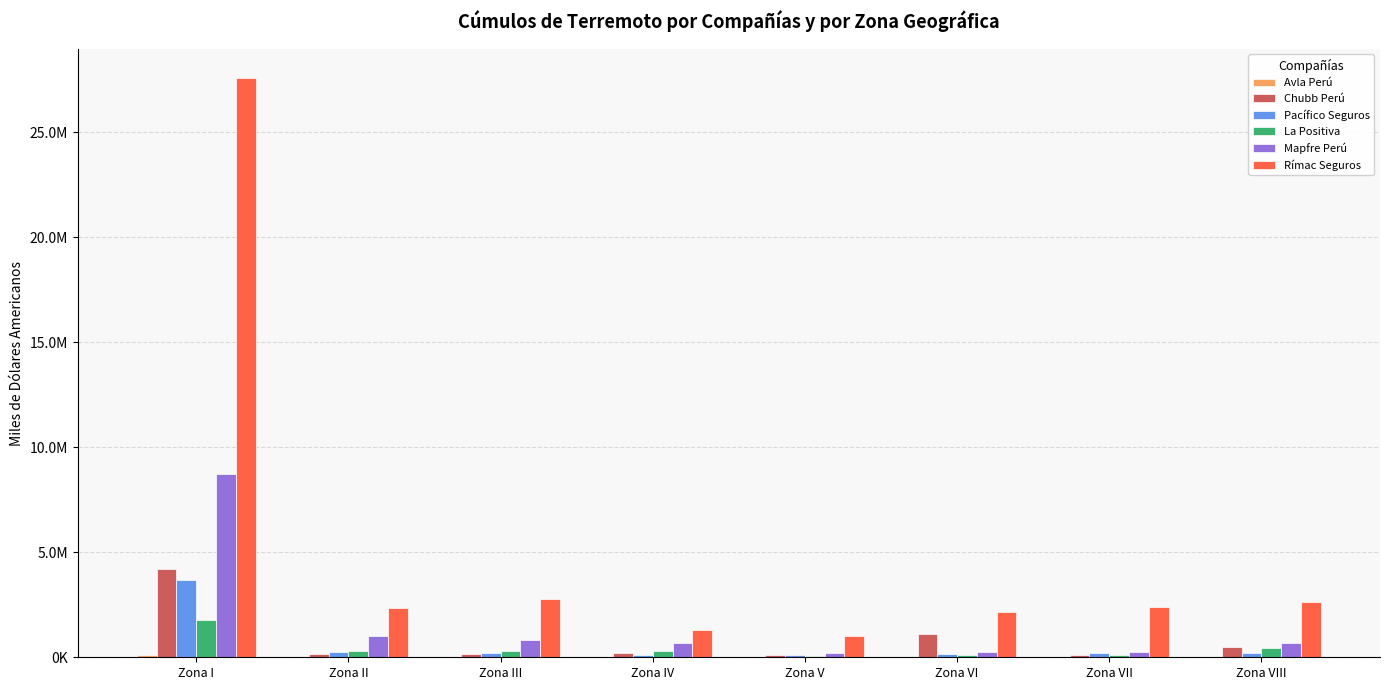

The Mapfre Perú series shows 1010089.3 at Zona II. True or false?

True